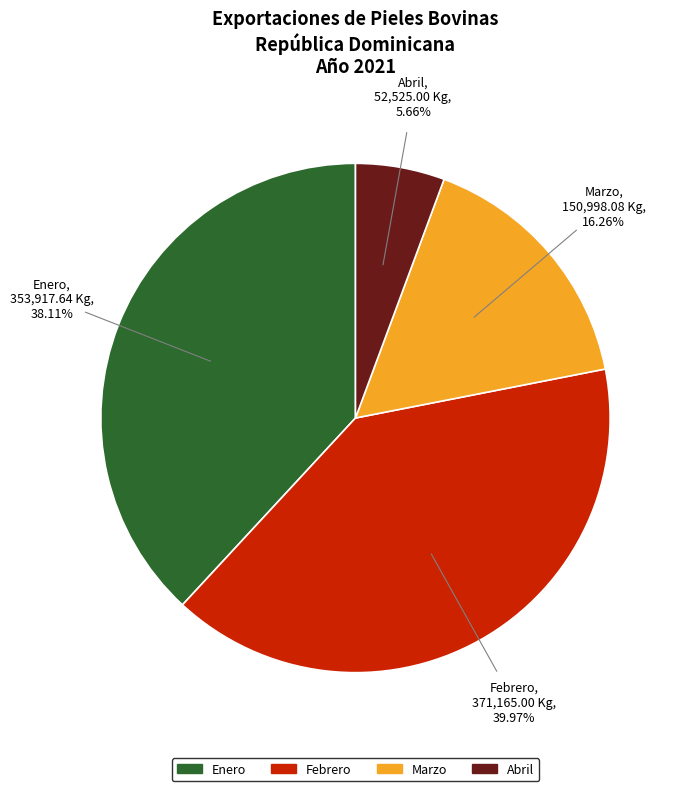

Combined, what portion of the pie is Marzo and Enero?

54.4%